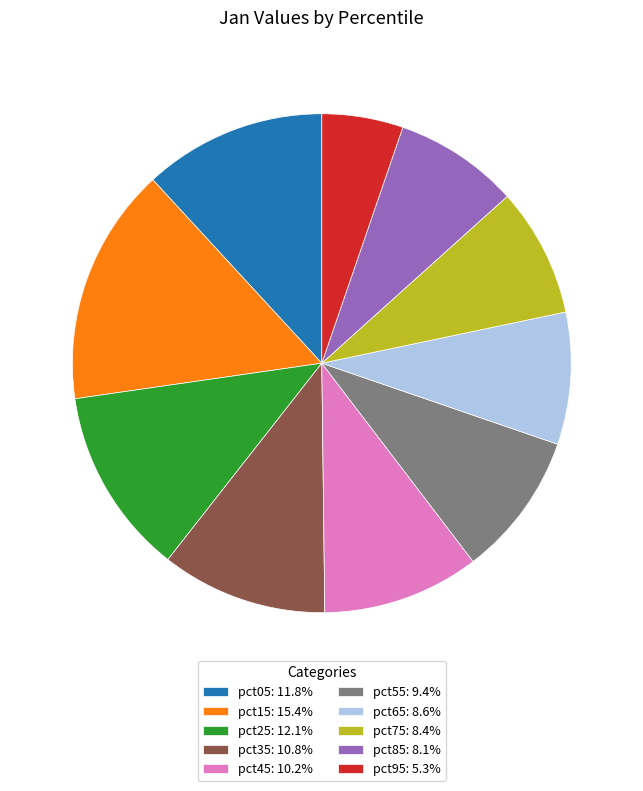

The pct55 slice represents 9% of the pie. True or false?

True